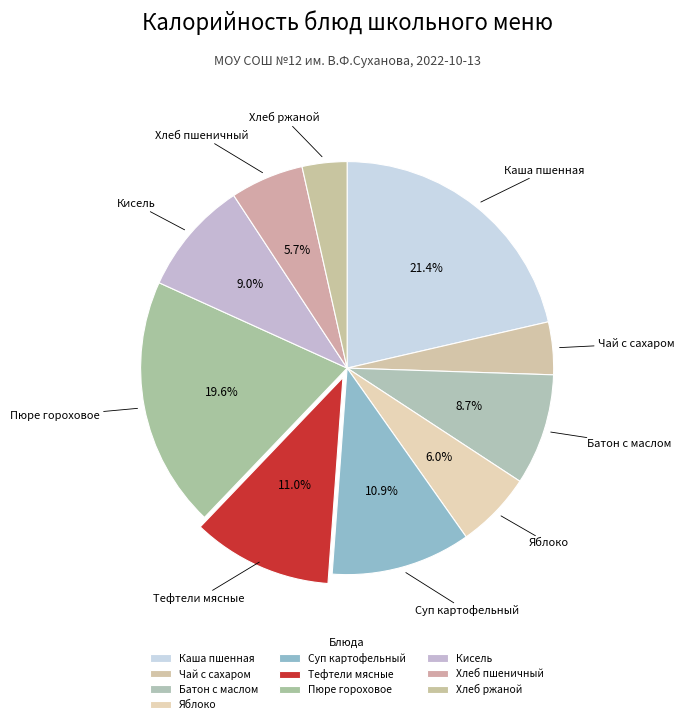

The Хлеб пшеничный slice represents 6% of the pie. True or false?

True